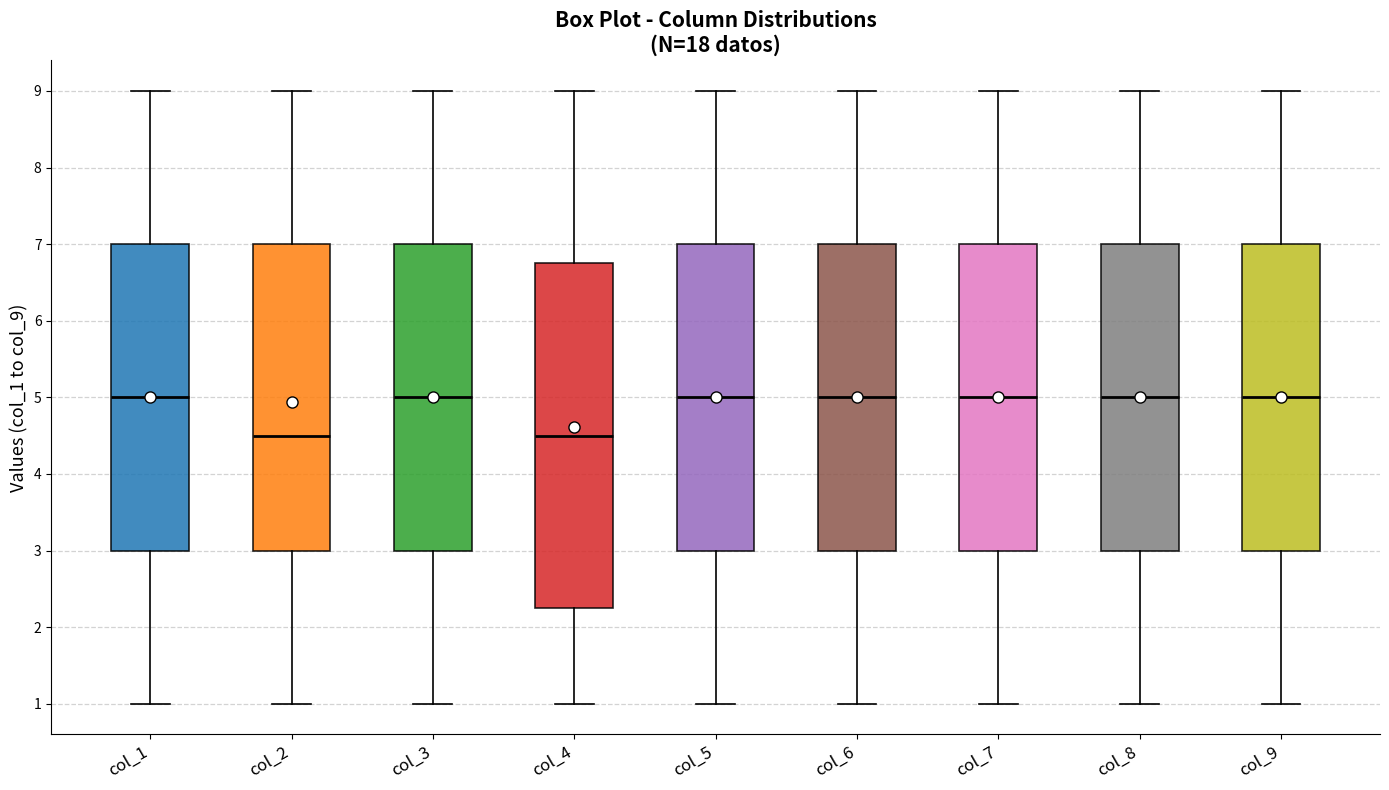

Where does the upper whisker of the box for col_3 end on the y-axis? The values are not printed on the chart, so give them approximately, as read against the axis.

9.0